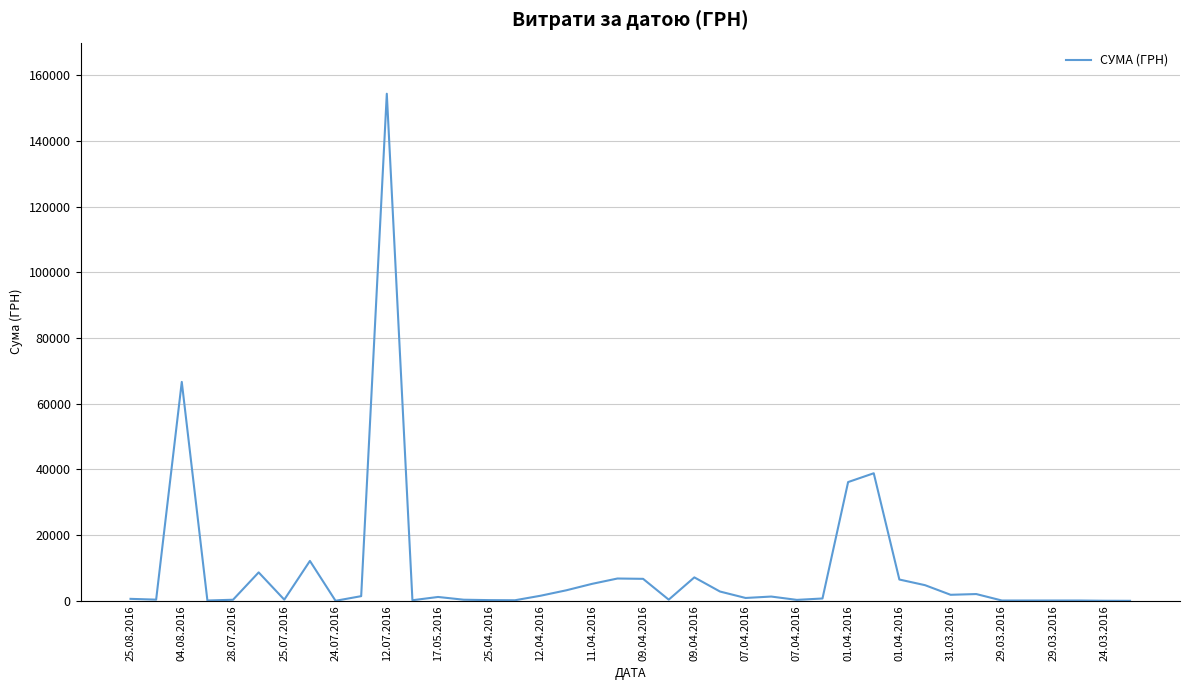

What is the difference between the maximum and minimum values?

154430.3